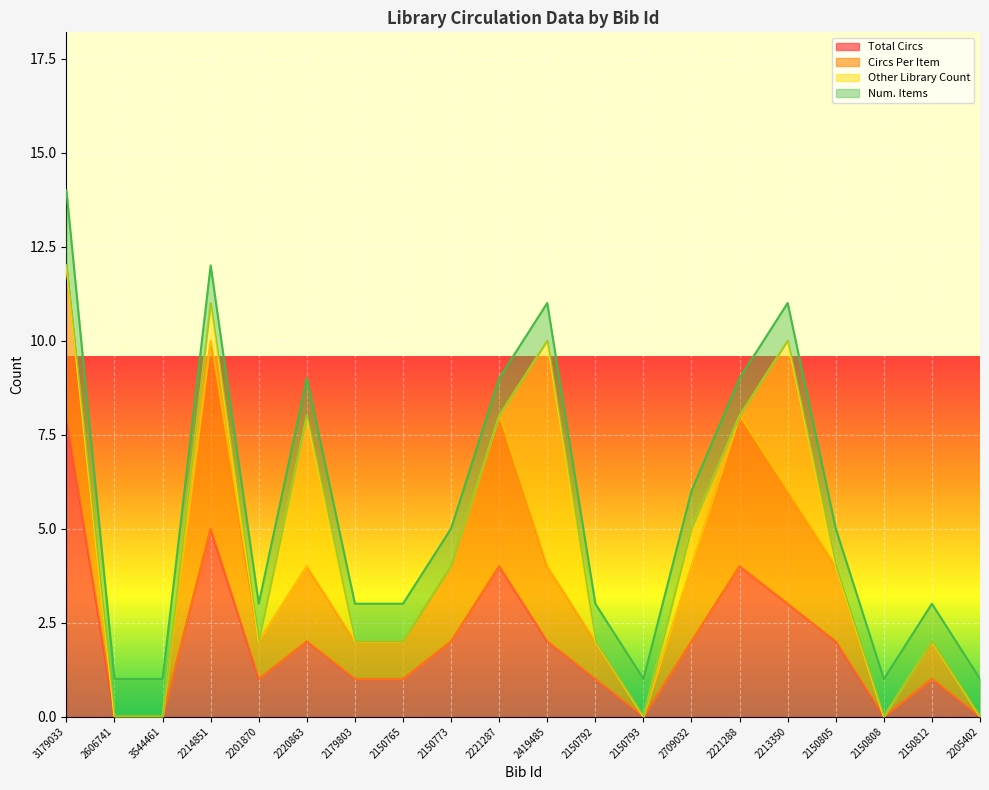

What is the difference between the second highest and minimum values in the Total Circs series?

5